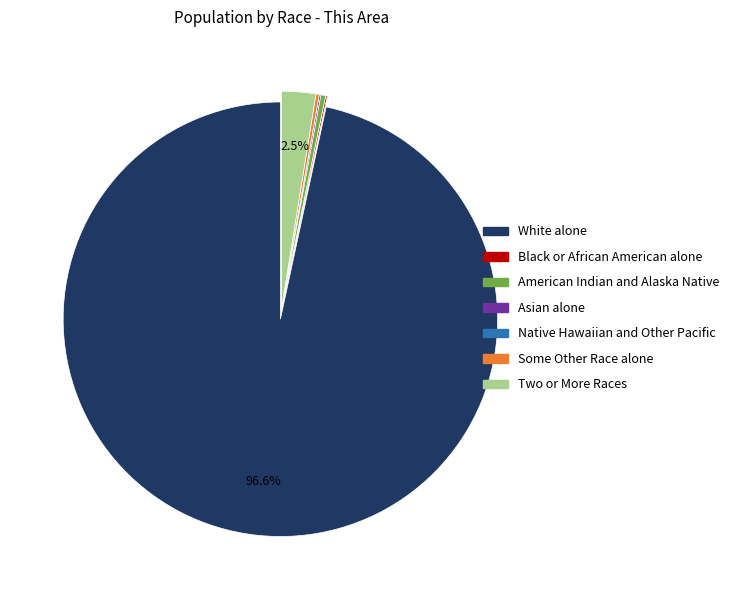

What is the largest slice in the pie chart?

White alone